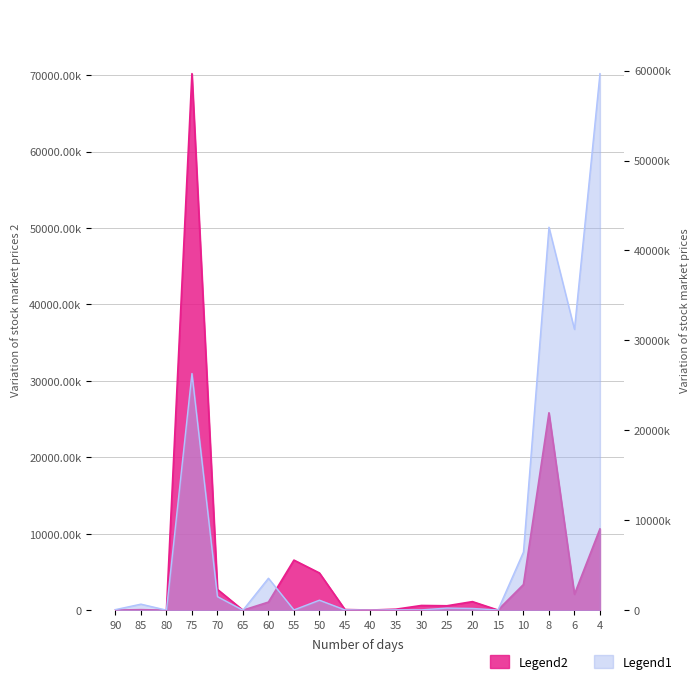

What is the difference between the maximum and minimum values in the Legend1 series?

59665446.9